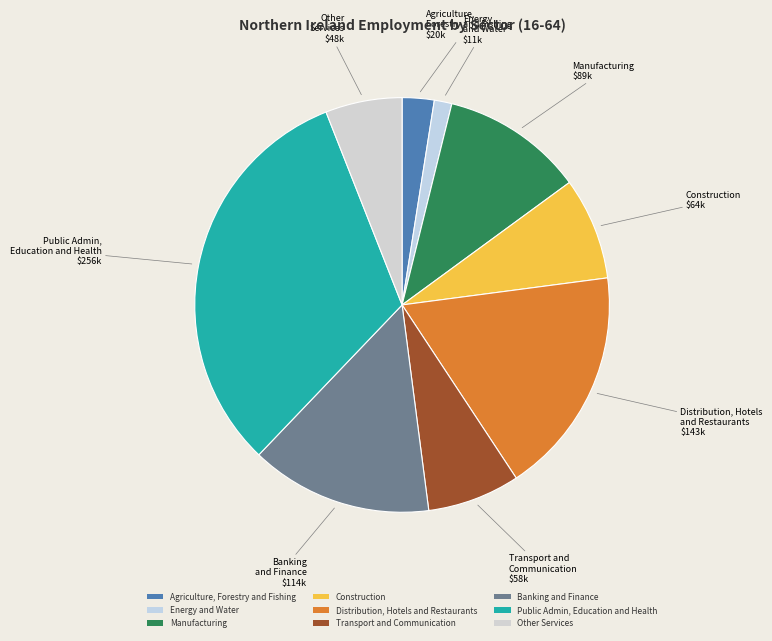

How many slices are in this pie chart?

9